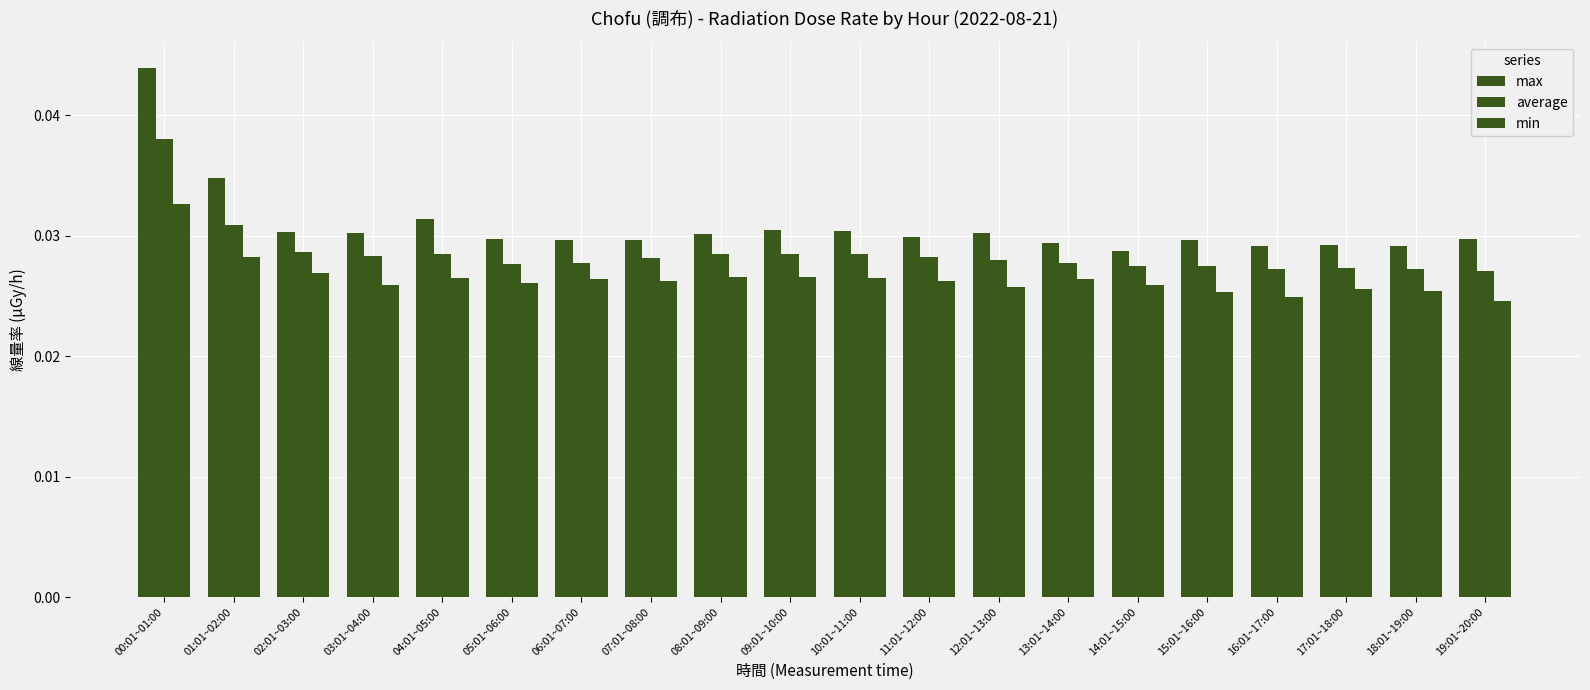

How many groups of bars are there?

20